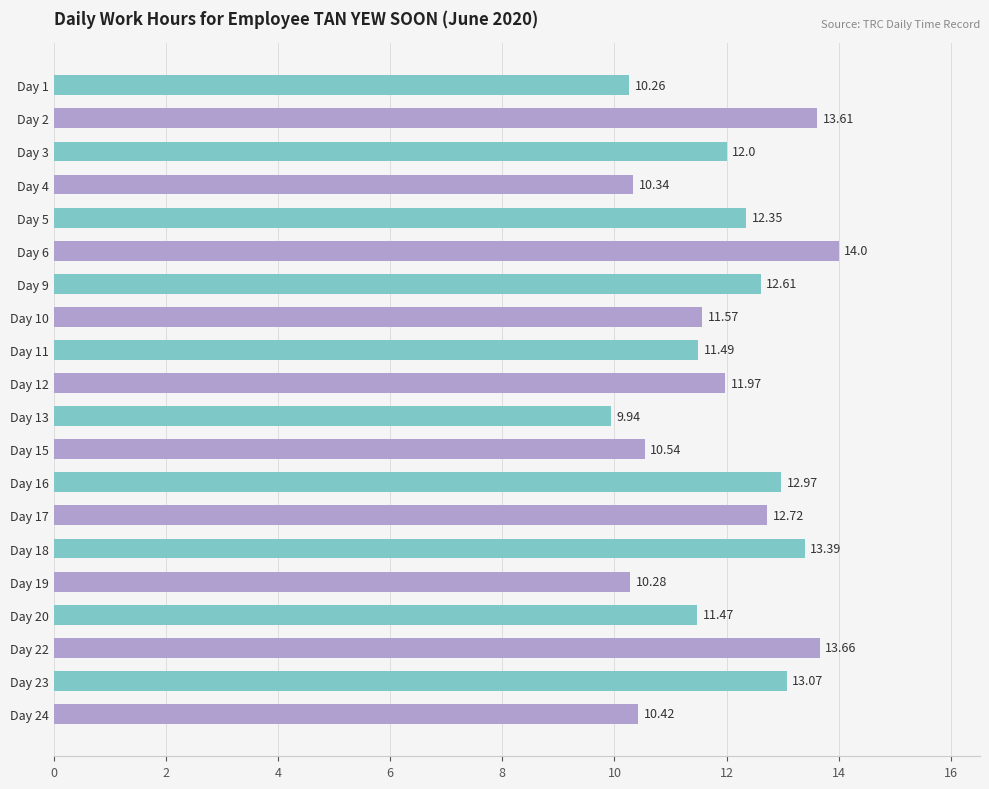

How many bars are there in total?

20